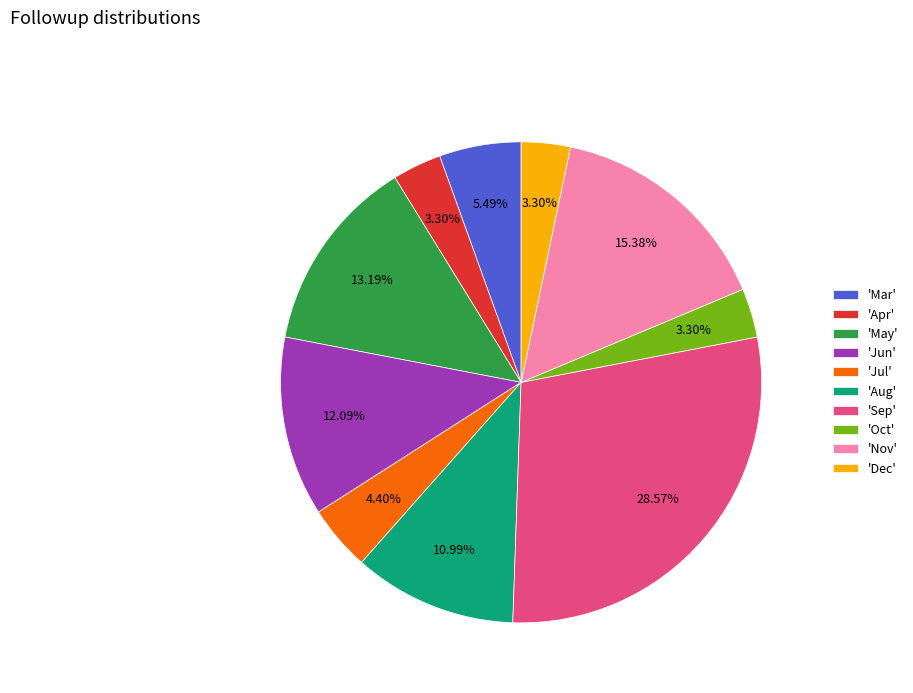

Is there a majority slice in this chart?

No